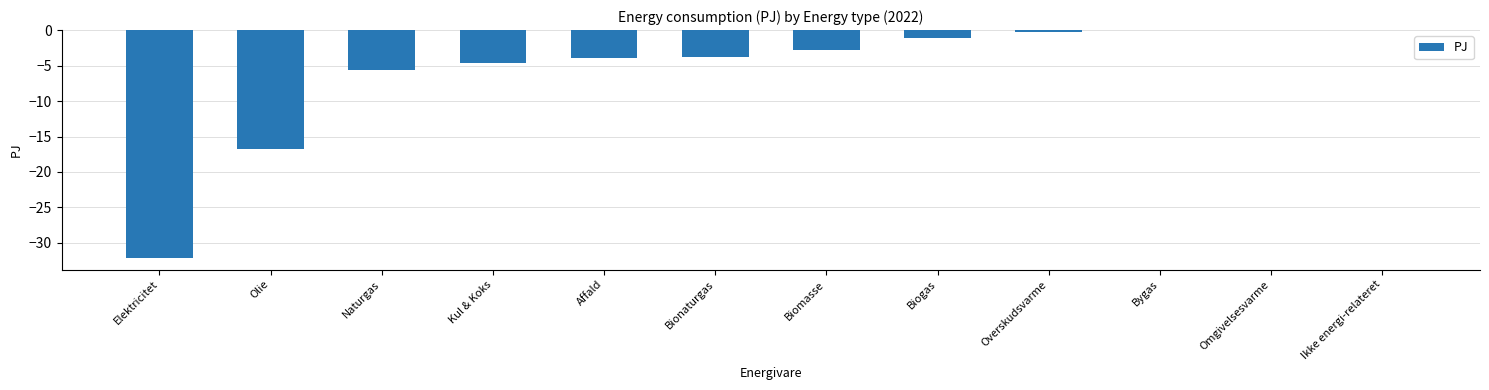

What is the change in value from Elektricitet to Olie?

+15.4